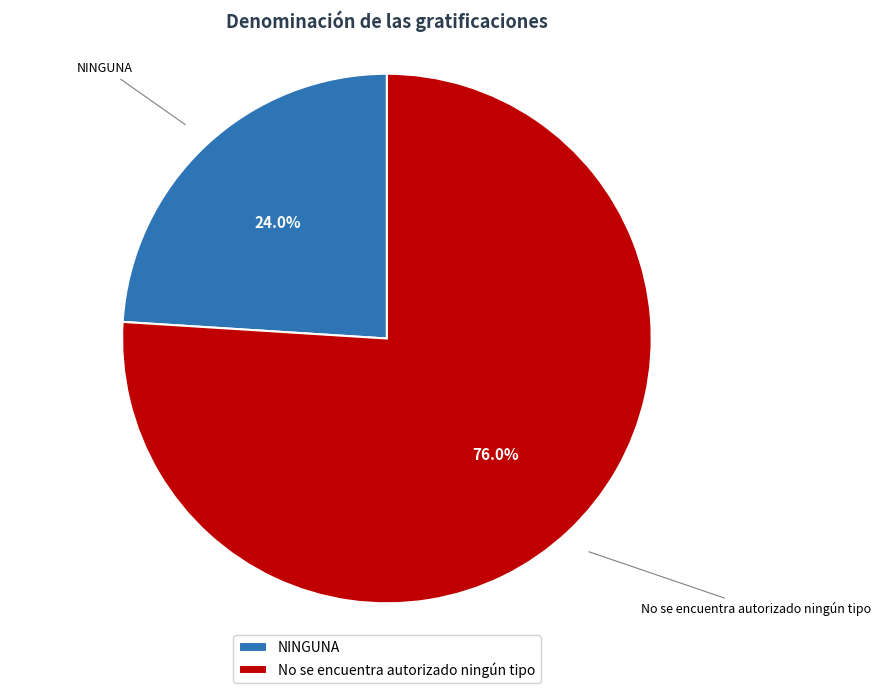

Is No se encuentra autorizado ningún tipo the majority of the pie?

Yes